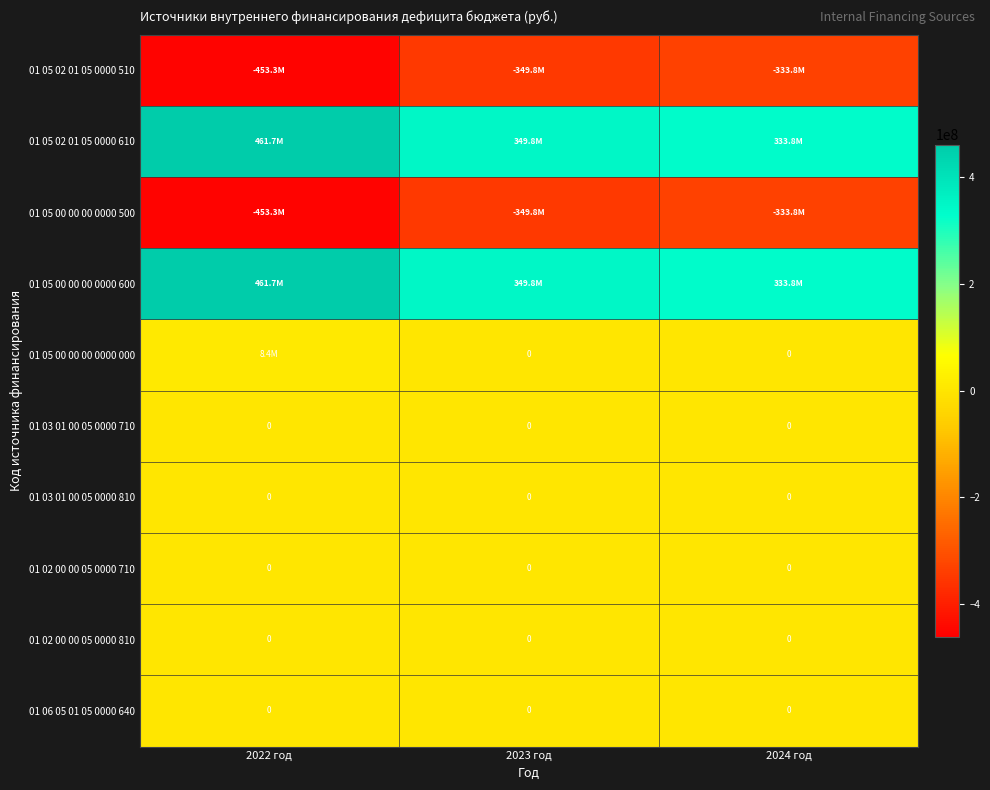

What is the average value of the 01 05 00 00 00 0000 500 series?

-378974643.1